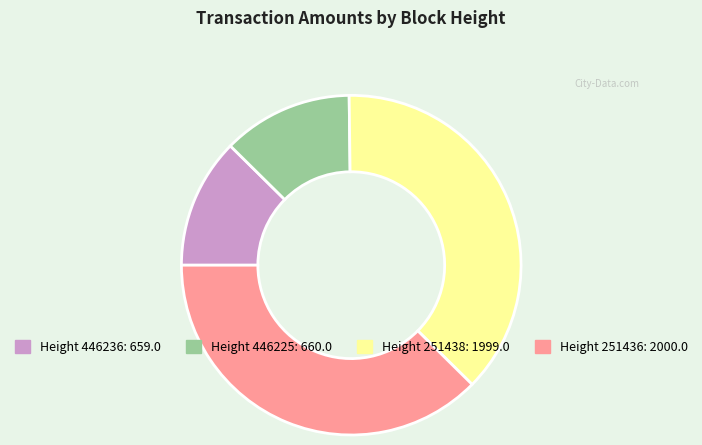

Does any single category account for the majority?

No